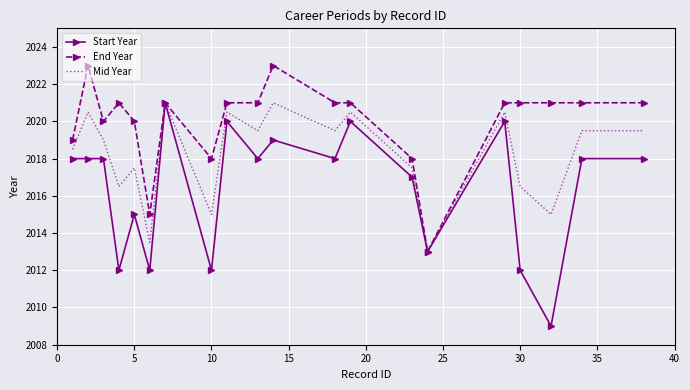

Rank the series by their average value, from lowest to highest.

Start Year, Mid Year, End Year